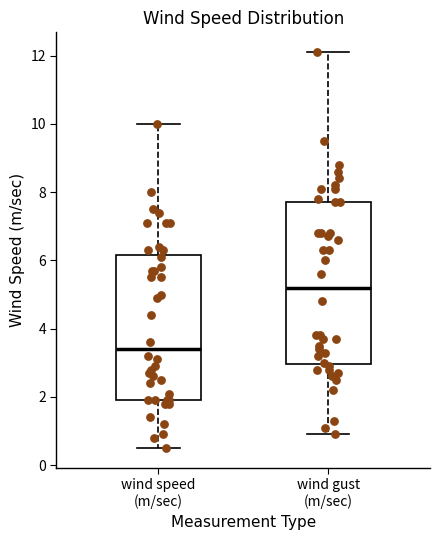

Comparing the boxes themselves (not the whiskers), which one is the tallest?

wind gust (m/sec)